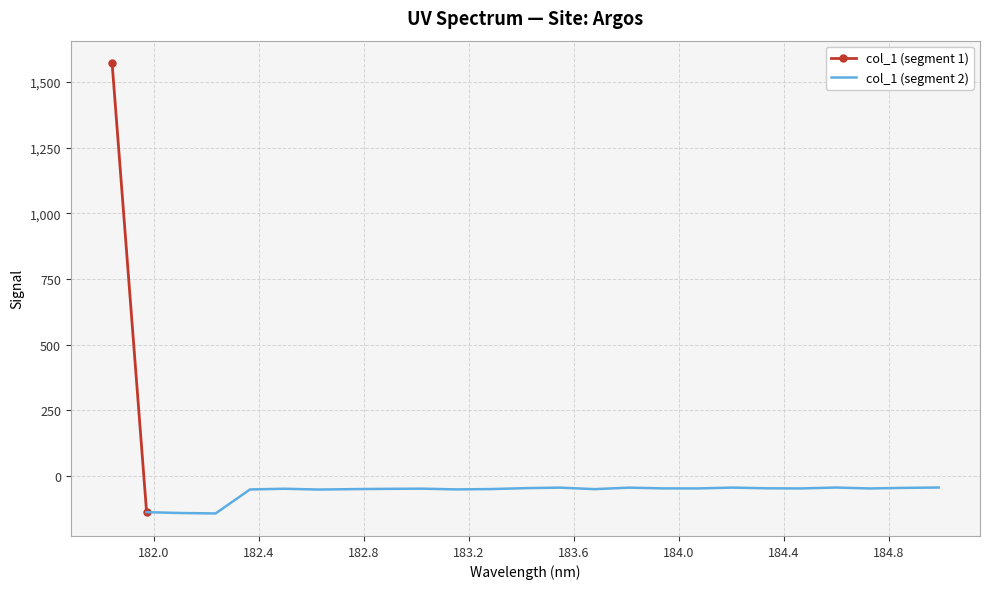

What is the label of the 3rd point from the right?

184.7290361848